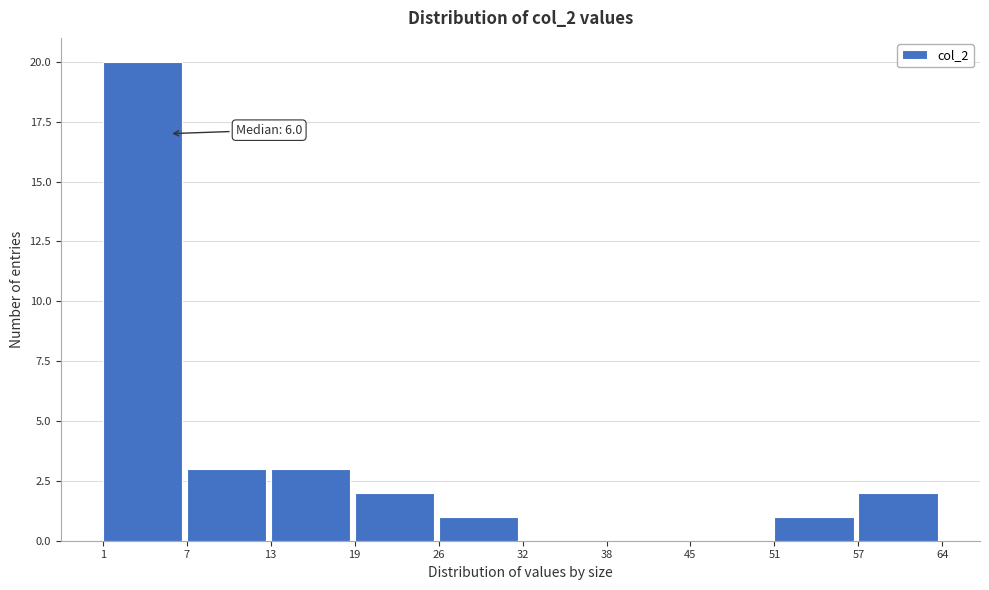

Reading right to left, what are all the values shown in this chart?

57=2	51=1	45=0	38=0	32=0	26=1	19=2	13=3	7=3	1=20